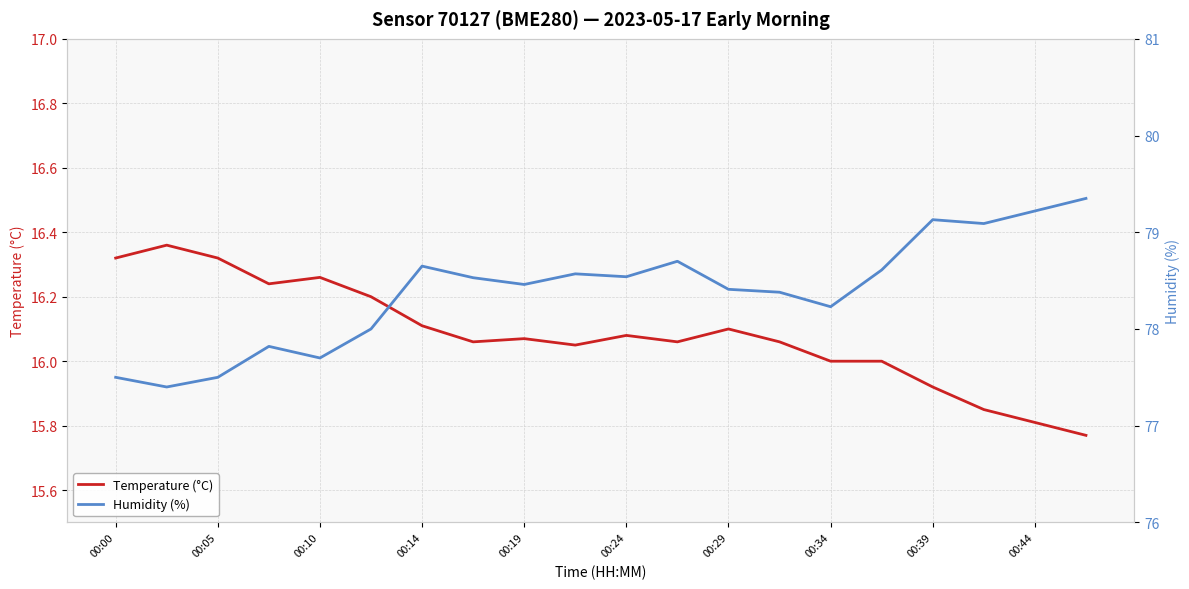

Reading left to right, what are all the values shown in this chart?

Temperature (°C): 16.3	16.4	16.3	16.2	16.3	16.2	16.1	16.1	16.1	16.1	16.1	16.1	16.1	16.1	16.0	16.0	15.9	15.8	15.8	15.8
Humidity (%): 77.5	77.4	77.5	77.8	77.7	78.0	78.7	78.5	78.5	78.6	78.5	78.7	78.4	78.4	78.2	78.6	79.1	79.1	79.2	79.3